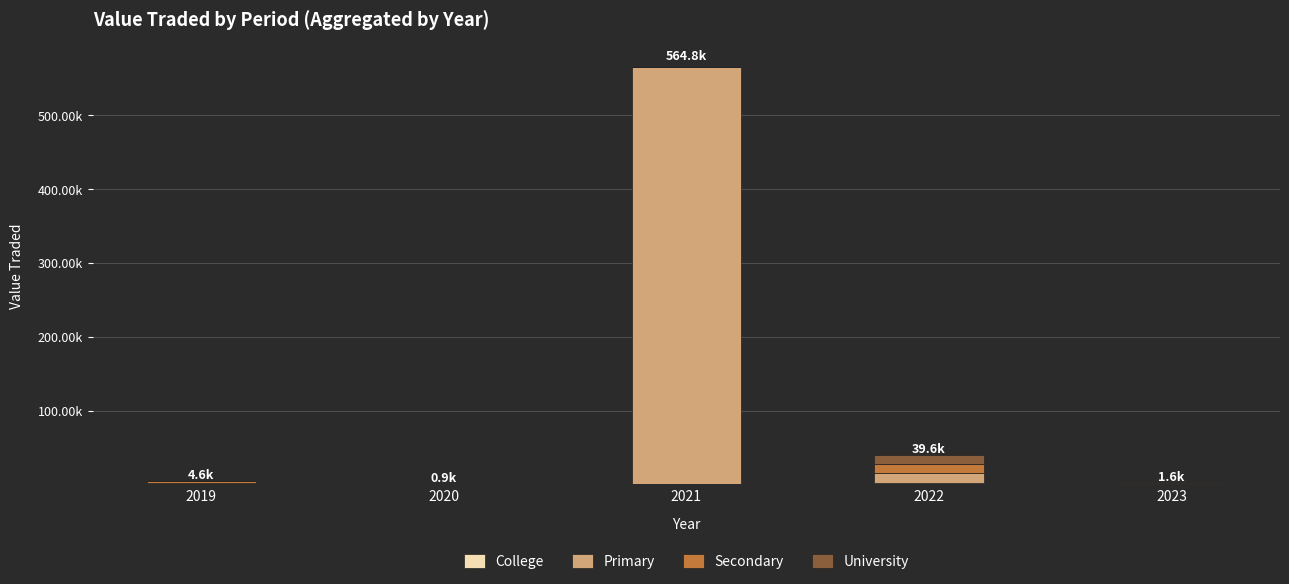

At how many categories does at least one series exceed 528751?

1